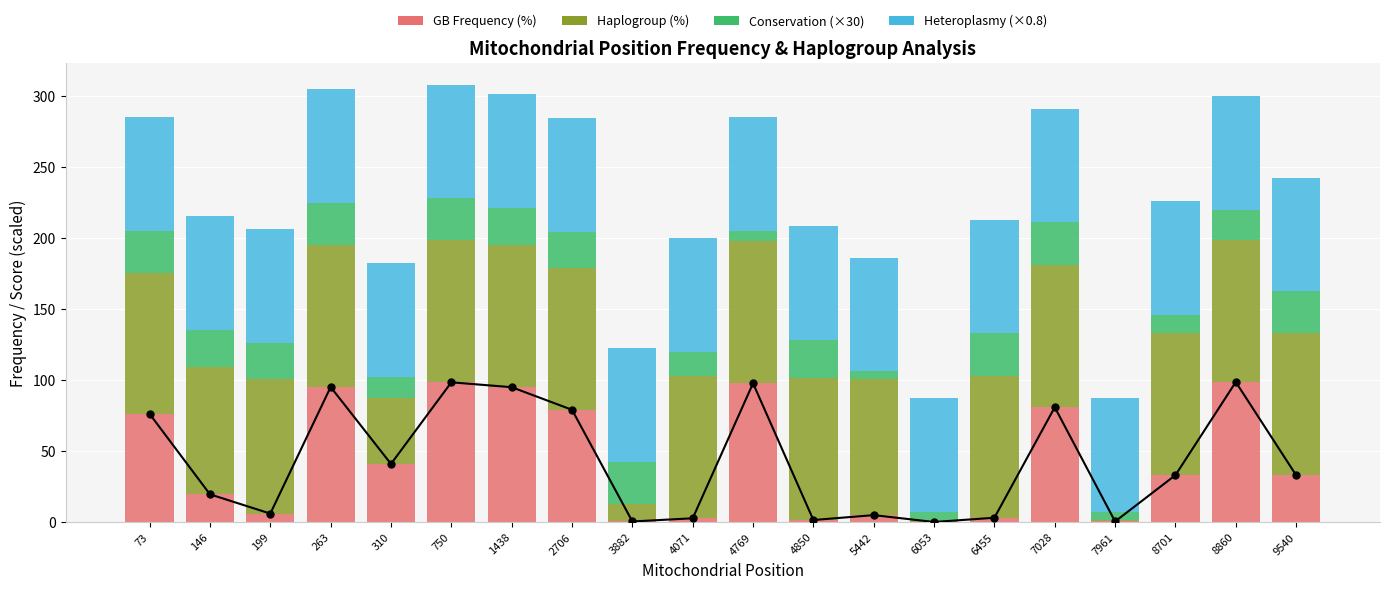

The GB Frequency (%) series shows 48.0 at 4769. True or false?

False